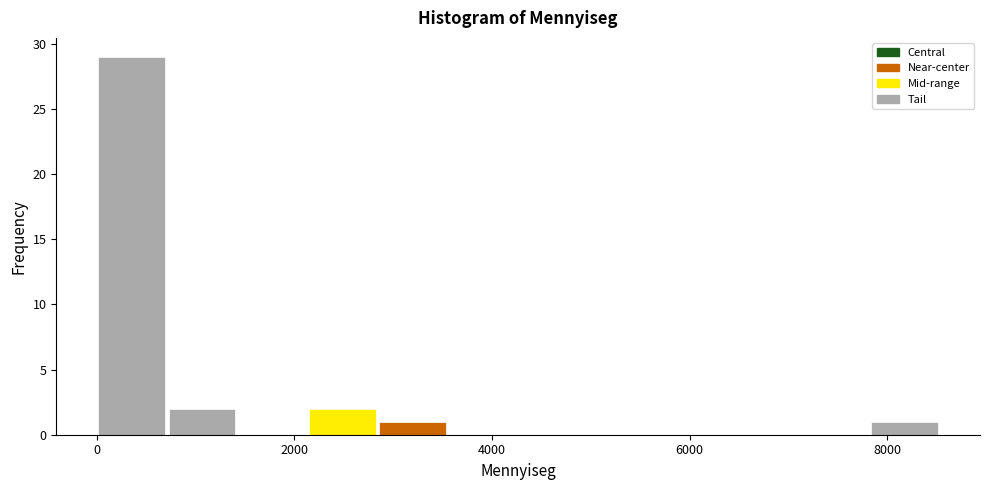

Read against the x-axis, roughly where is the centre of the tallest bar?

400